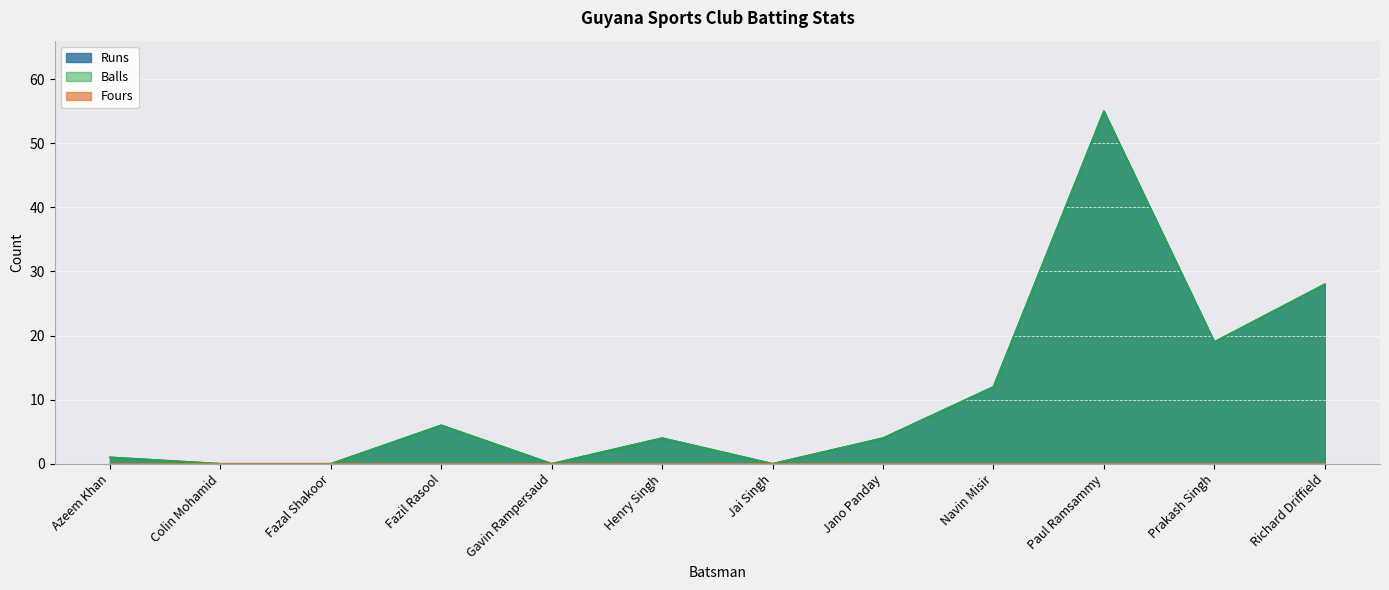

True or false: Runs and Balls cross at least once.

False